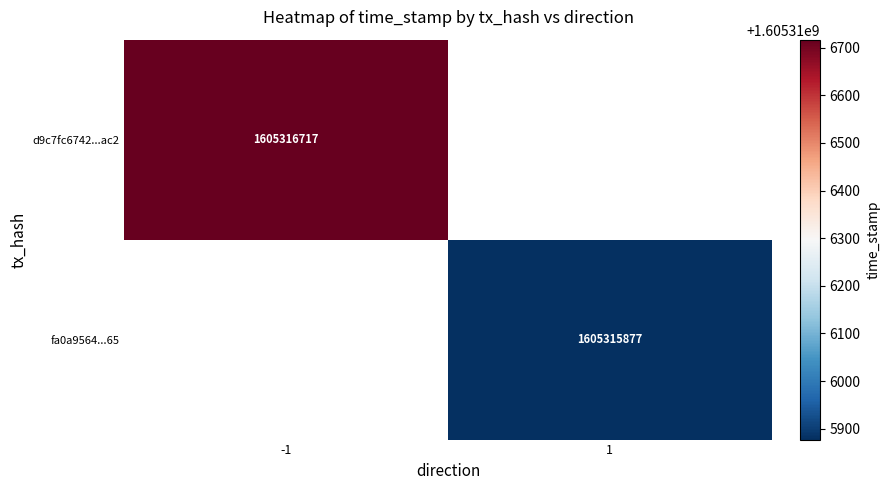

At time_stamp, list the series in order from largest to smallest.

d9c7fc6742fbd8a3b61e9632cf0318cd7258ac2, fa0a9564d515a9b9f1bbac96dd5fc9a16f01e65